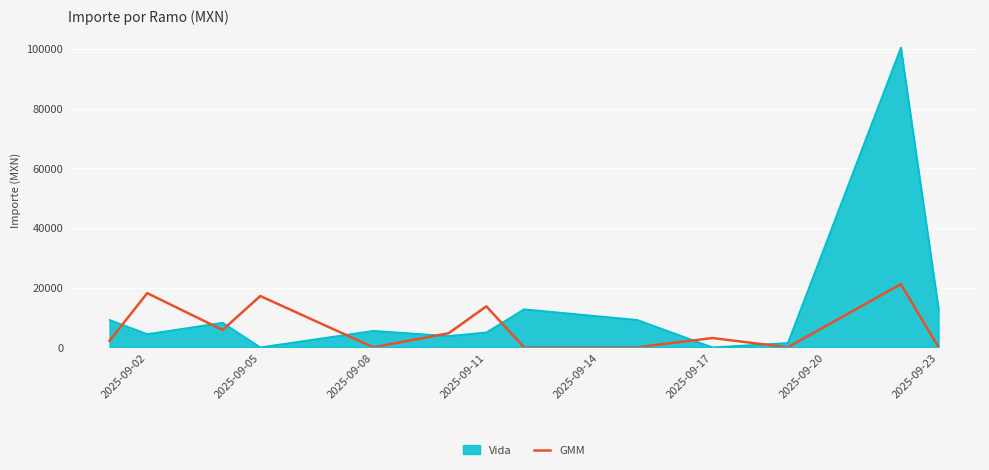

List the series in order of their peak value, highest first.

Vida, GMM